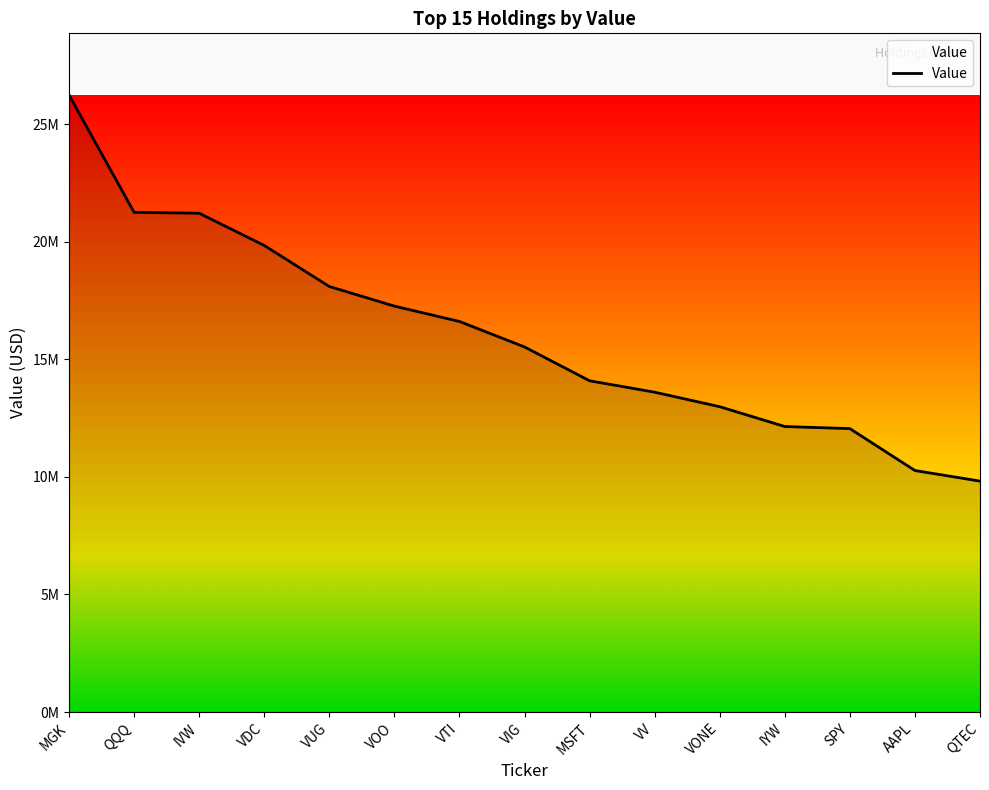

Reading left to right, extract all data points from this chart.

26242000	21253000	21215000	19844000	18098000	17265000	16611000	15528000	14088000	13603000	12986000	12143000	12054000	10271000	9821000